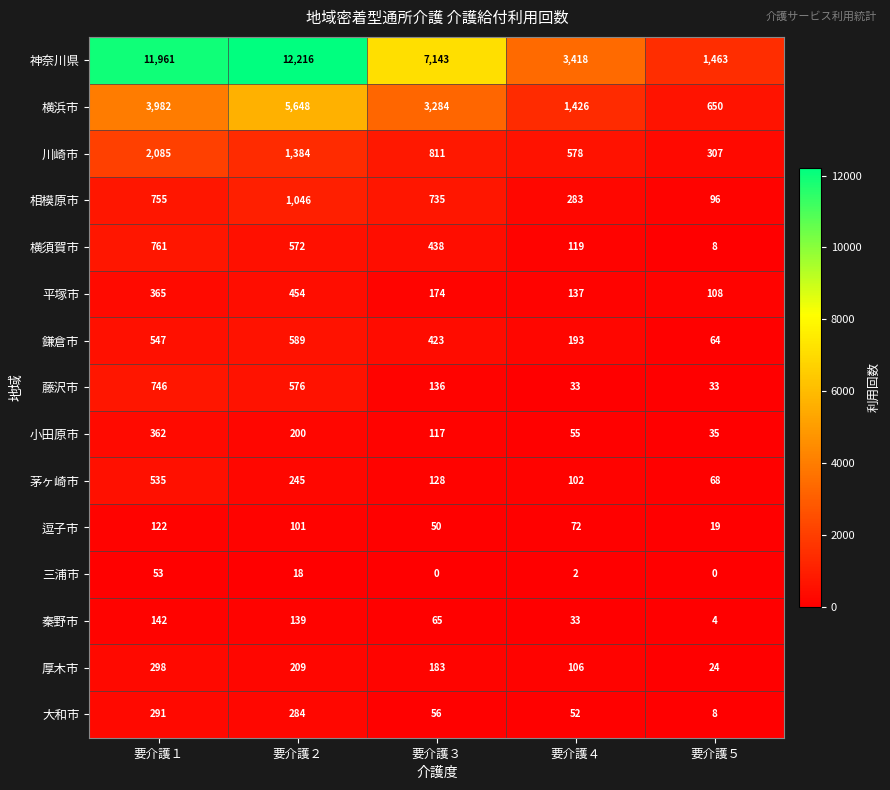

What value does the 横浜市 series have at 要介護２?

5648